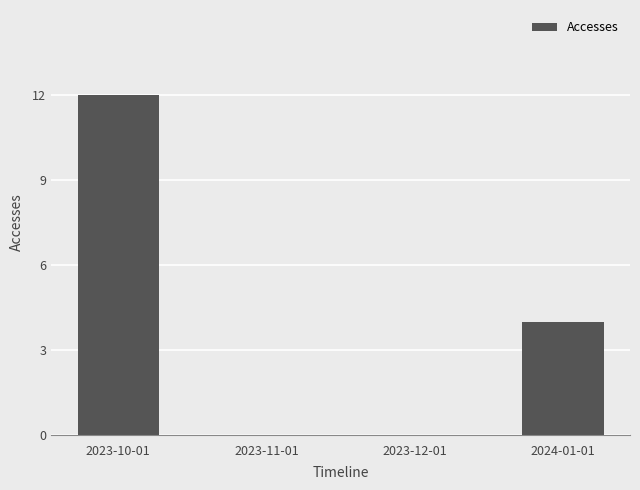

At which category does the chart reach its peak across all series?

2023-10-01